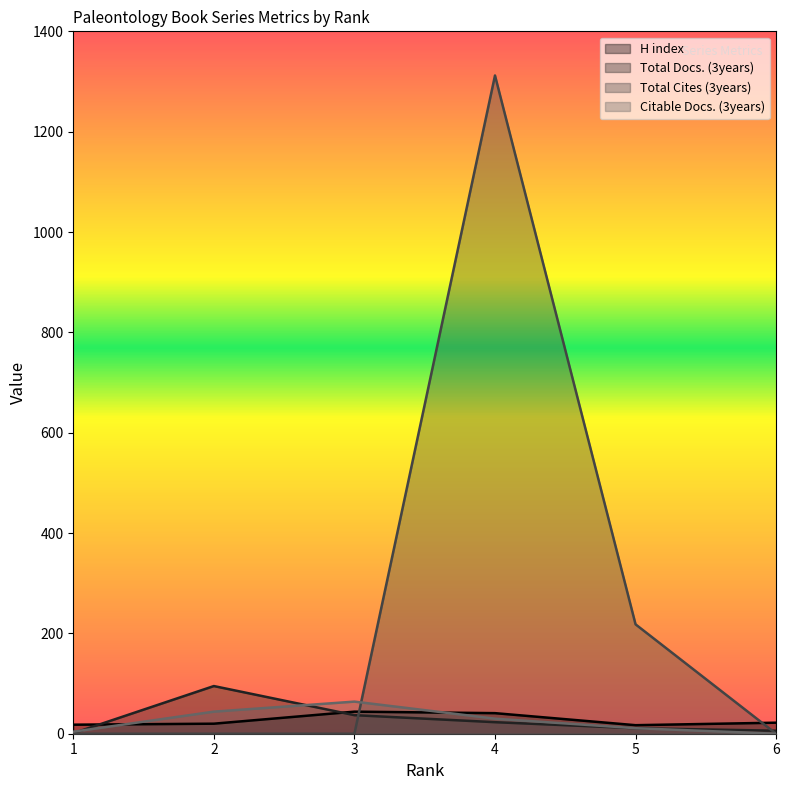

Does the chart display data point markers on the line(s)?

No